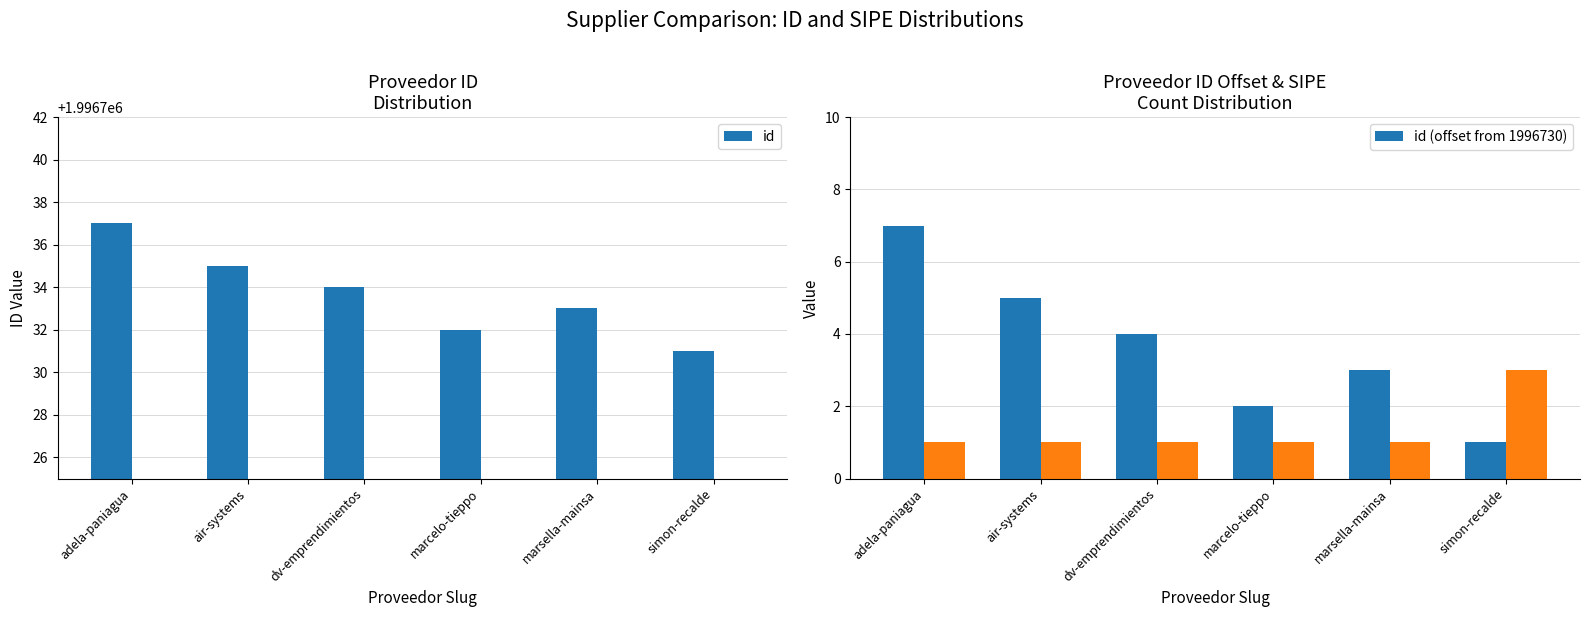

What is the minimum value for id (offset from 1996730)?

1